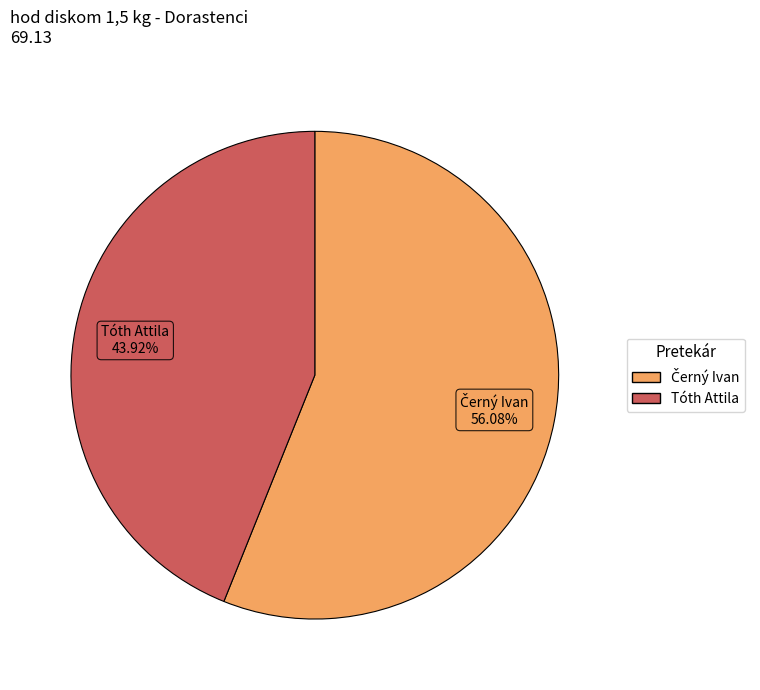

What is the smallest slice in the pie chart?

Tóth Attila